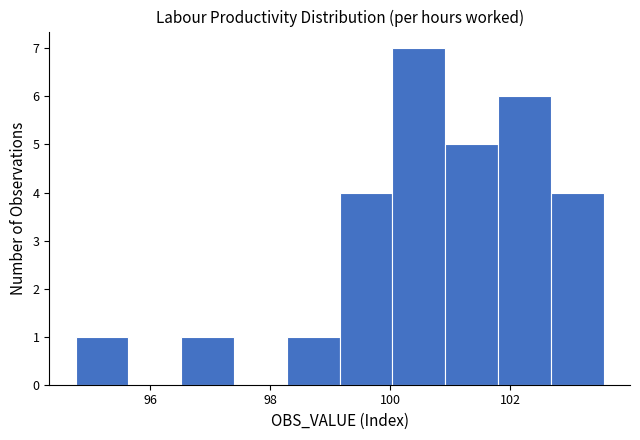

Reading left to right, transcribe this chart: for each bar, give the range it covers on the x-axis and its height. Neither the bar edges nor the heights are printed on the chart, so give them approximately, as read against the axes.

94.8 to 95.6: 1
95.6 to 96.6: 0
96.6 to 97.4: 1
97.4 to 98.2: 0
98.2 to 99.2: 1
99.2 to 100.0: 4
100.0 to 101.0: 7
101.0 to 101.8: 5
101.8 to 102.6: 6
102.6 to 103.6: 4